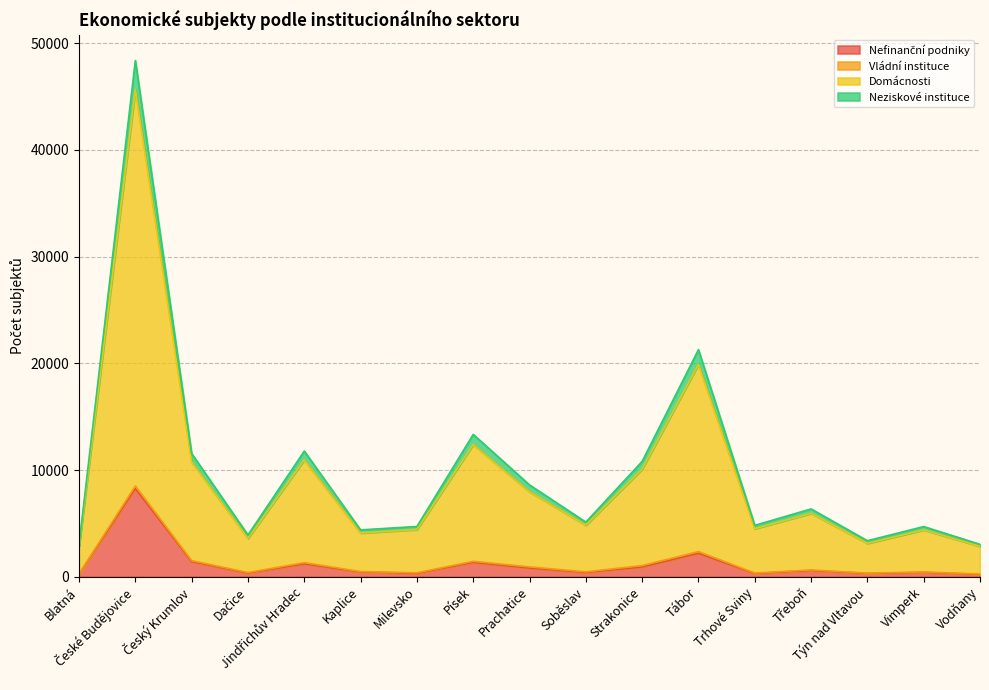

True or false: Domácnosti and Neziskové instituce cross at least once.

False